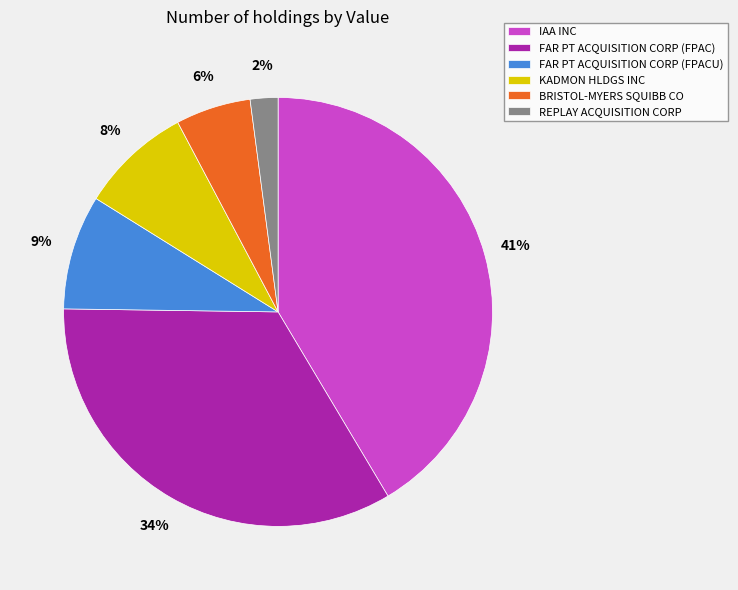

How many segments does this pie chart have?

6